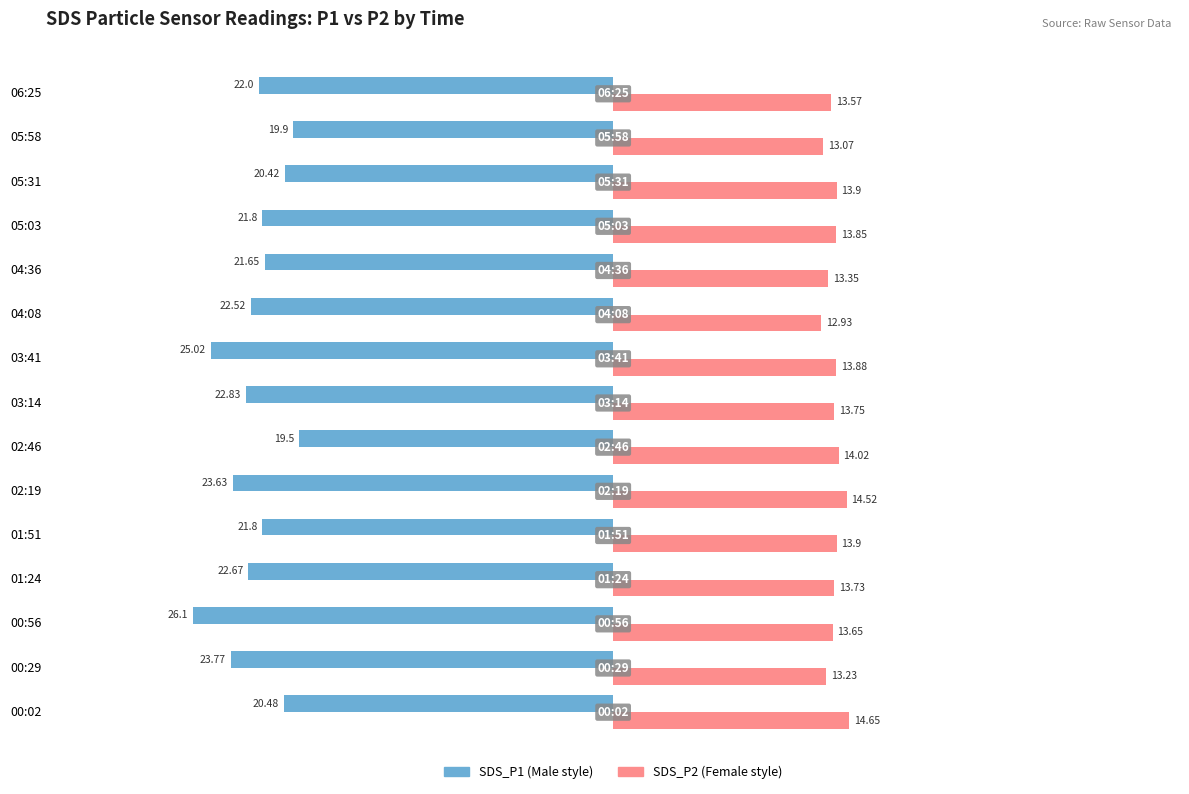

What is the difference between the highest and lowest values at 03:41?

38.9